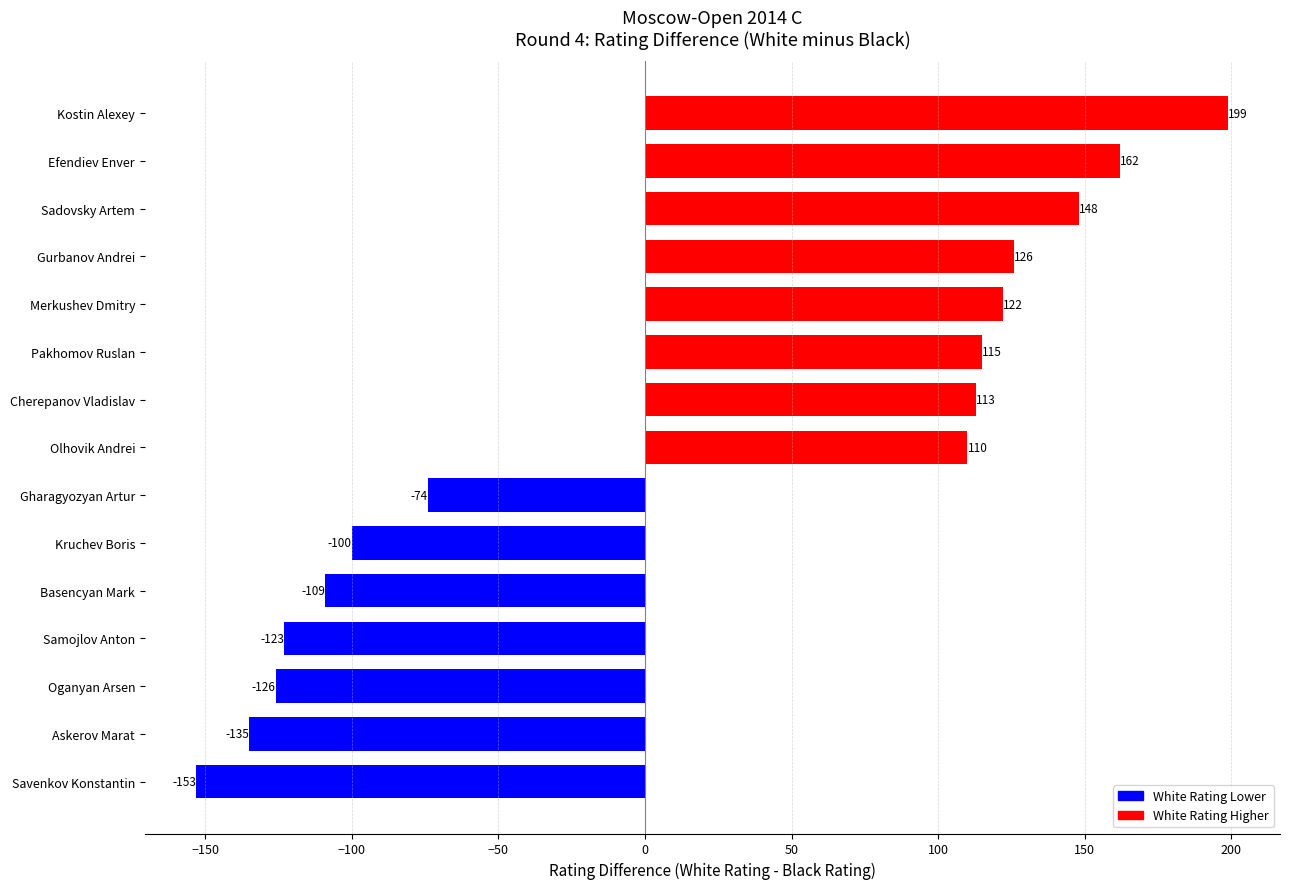

List the labels in order of value, largest first.

Kostin Alexey, Efendiev Enver, Sadovsky Artem, Gurbanov Andrei, Merkushev Dmitry, Pakhomov Ruslan, Cherepanov Vladislav, Olhovik Andrei, Gharagyozyan Artur, Kruchev Boris, Basencyan Mark, Samojlov Anton, Oganyan Arsen, Askerov Marat, Savenkov Konstantin